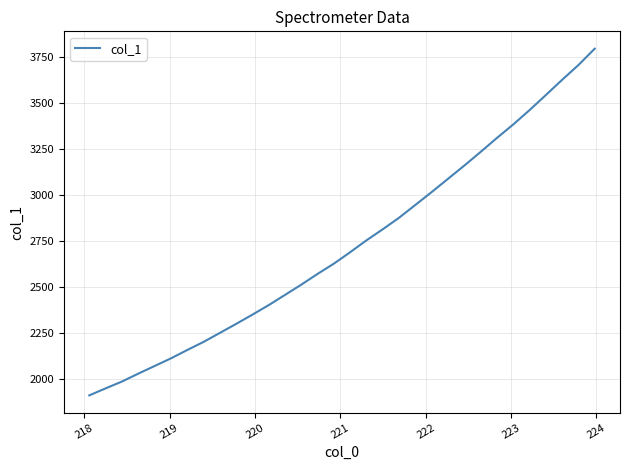

What is the minimum value shown in the chart?

1909.9